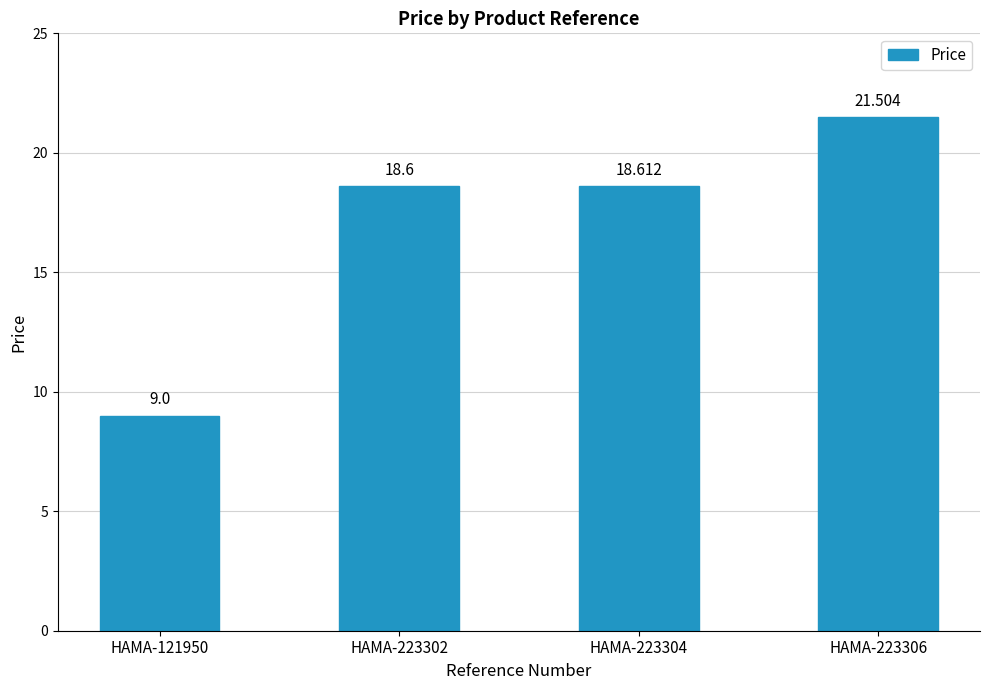

Between HAMA-223302 and HAMA-223304, which is larger?

HAMA-223304